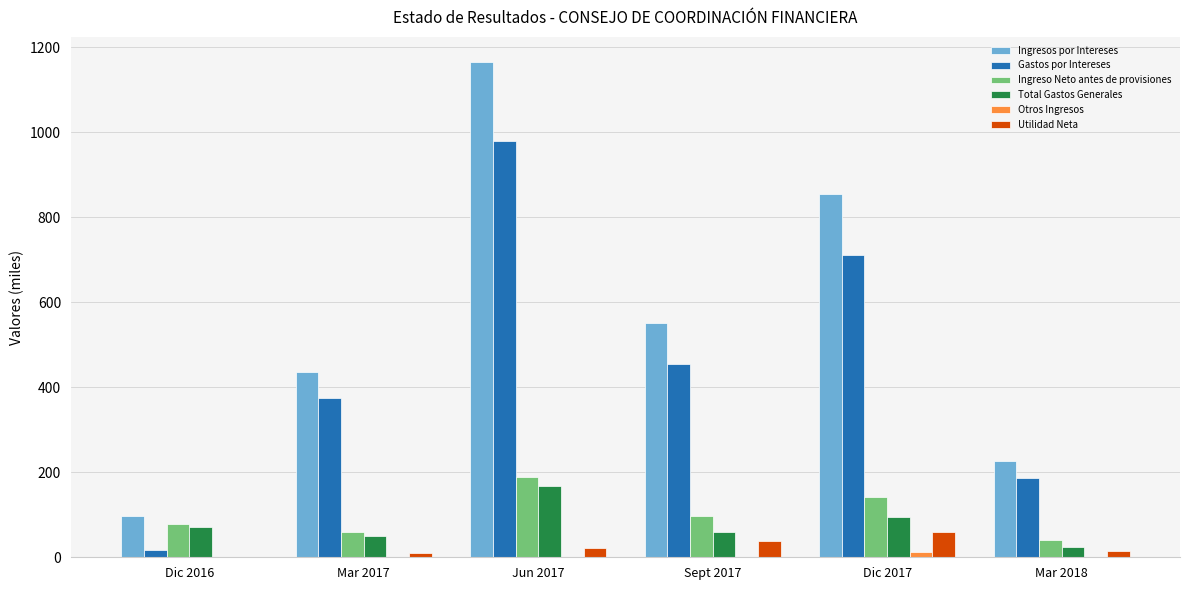

At which category is the sum across all series the highest?

Jun 2017